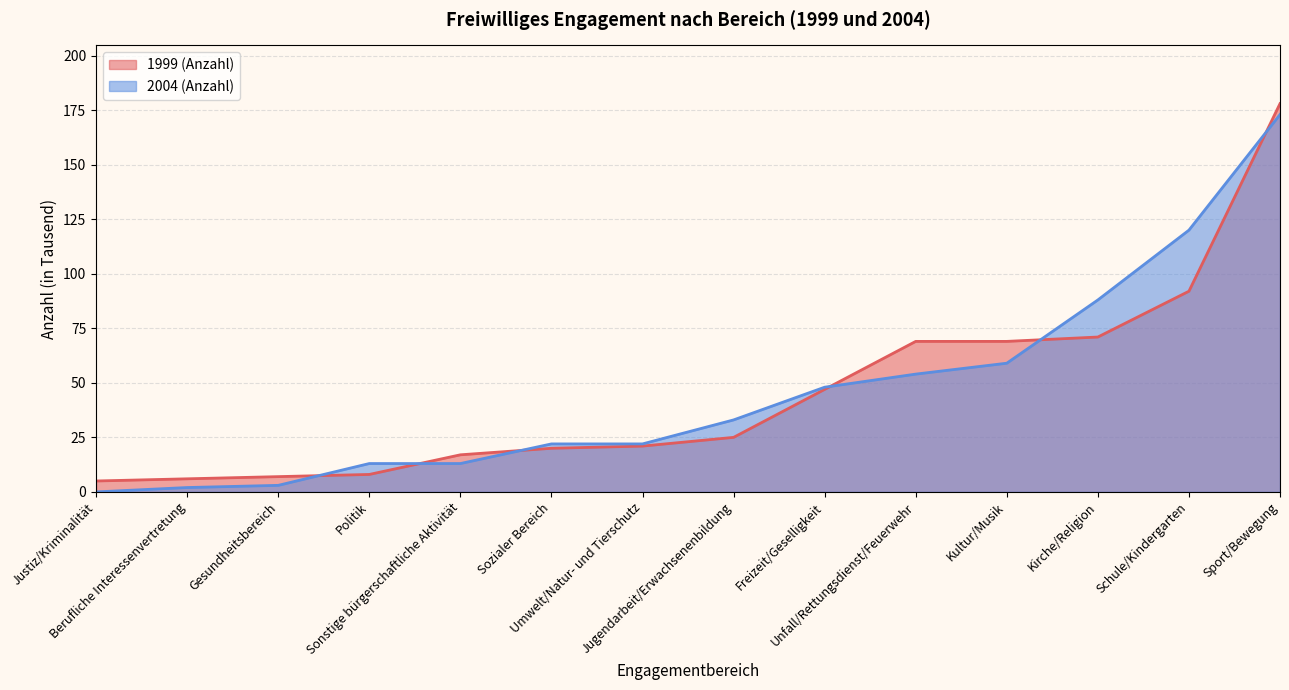

How many lines are shown in the chart?

2